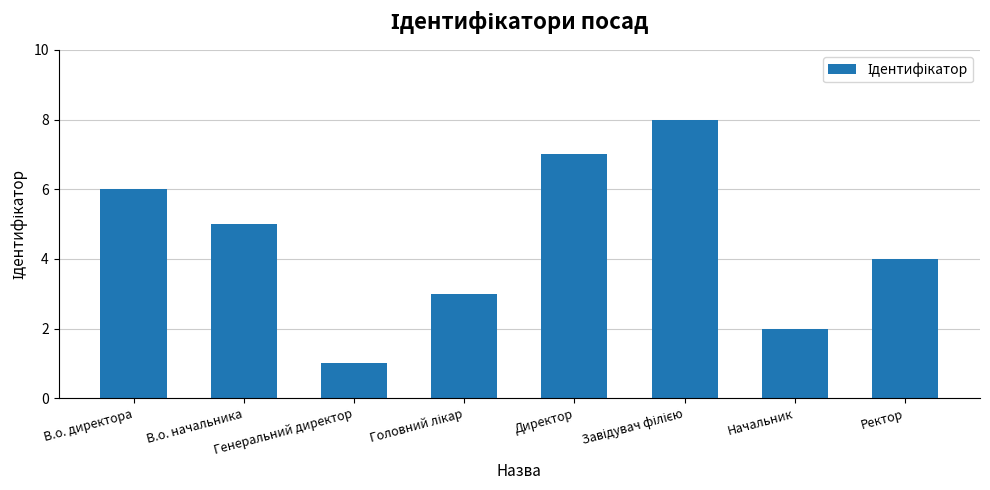

What is the maximum value shown in the chart?

8